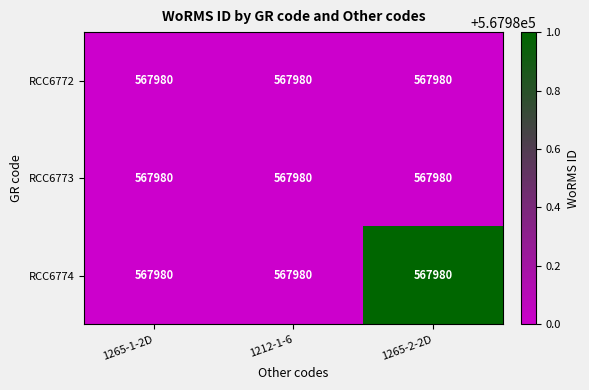

What is the average value of the RCC6774 series?

567980